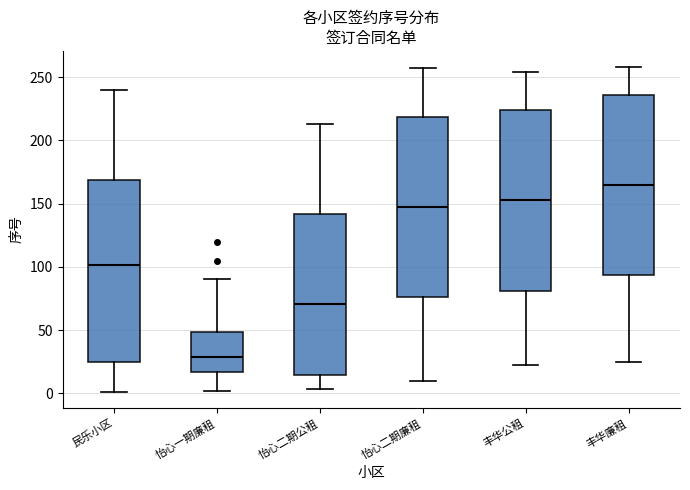

Where does the median line of the box for 民乐小区 sit on the y-axis? The values are not printed on the chart, so give them approximately, as read against the axis.

100